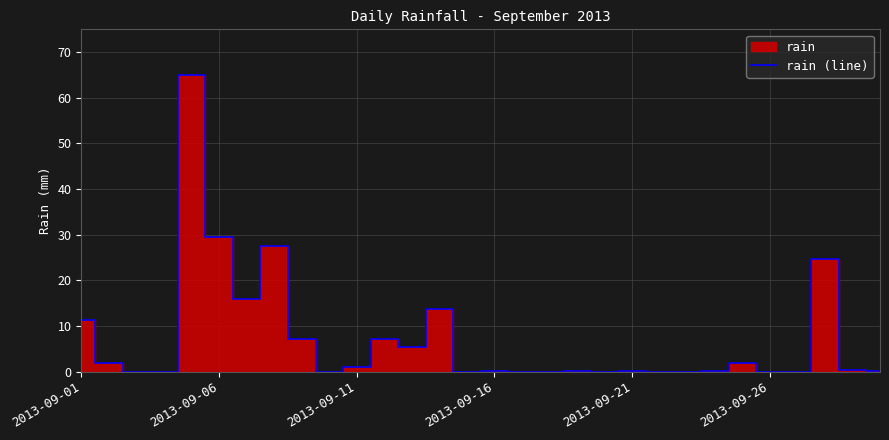

How many values are above zero?

19